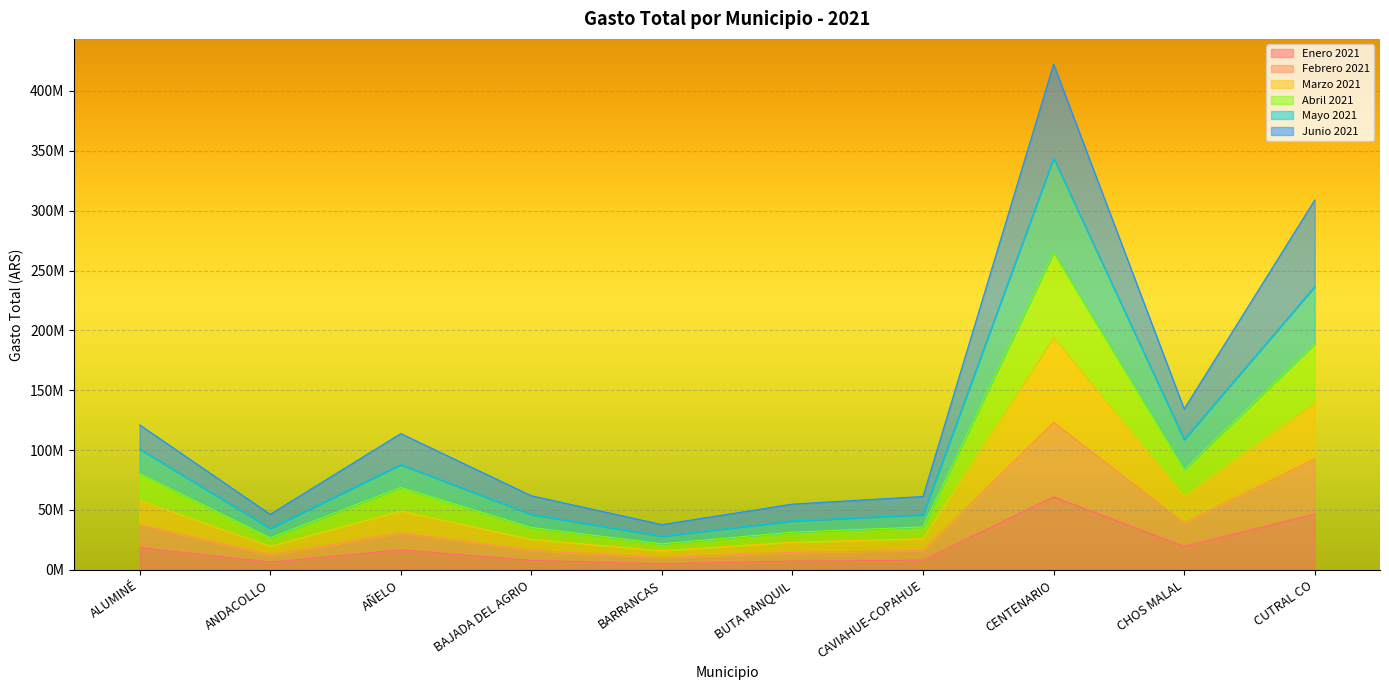

At which label does Febrero 2021 first exceed 30848072?

ALUMINÉ